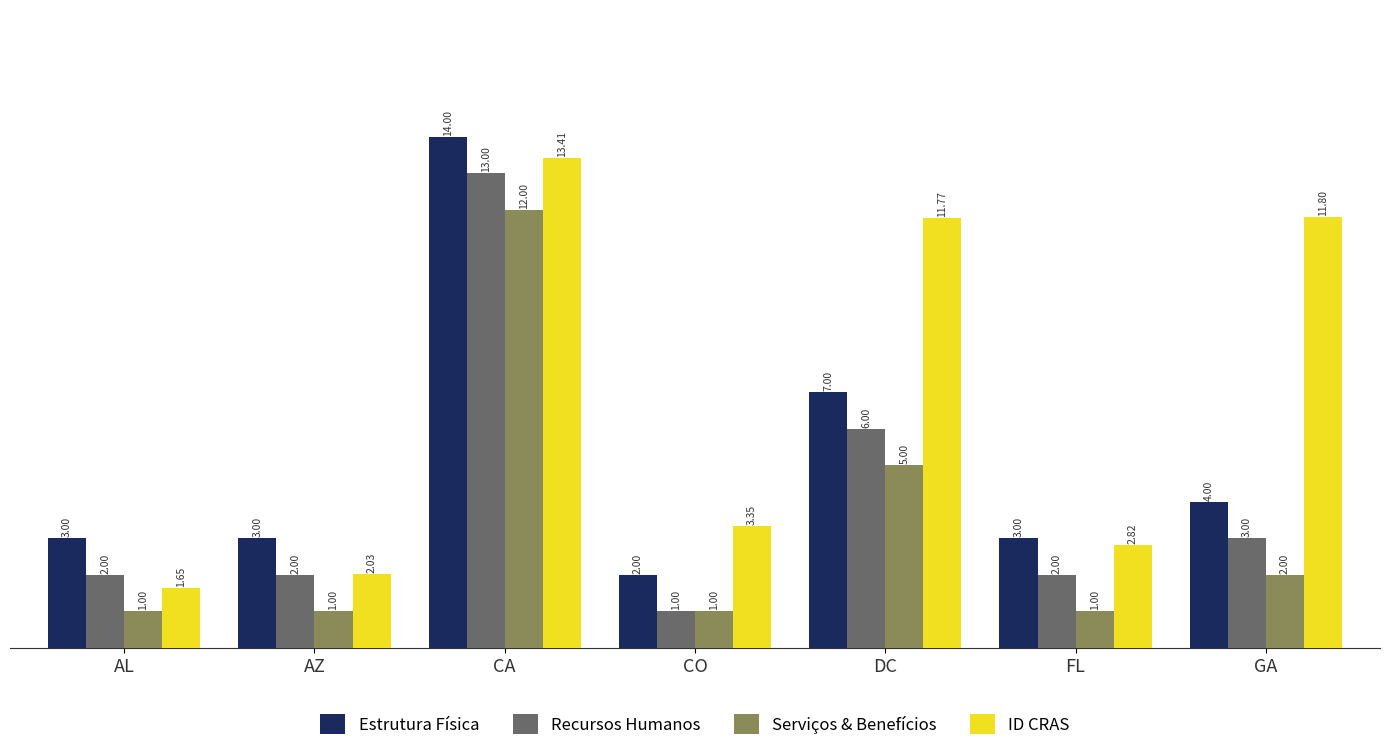

At which category does the chart reach its peak across all series?

CA